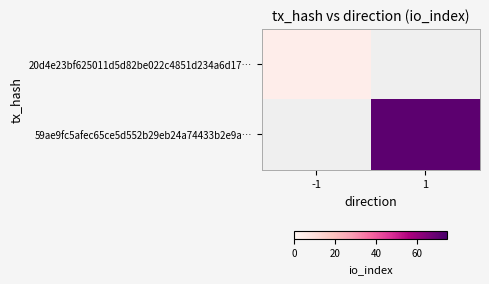

What is the greatest value displayed?

71.0